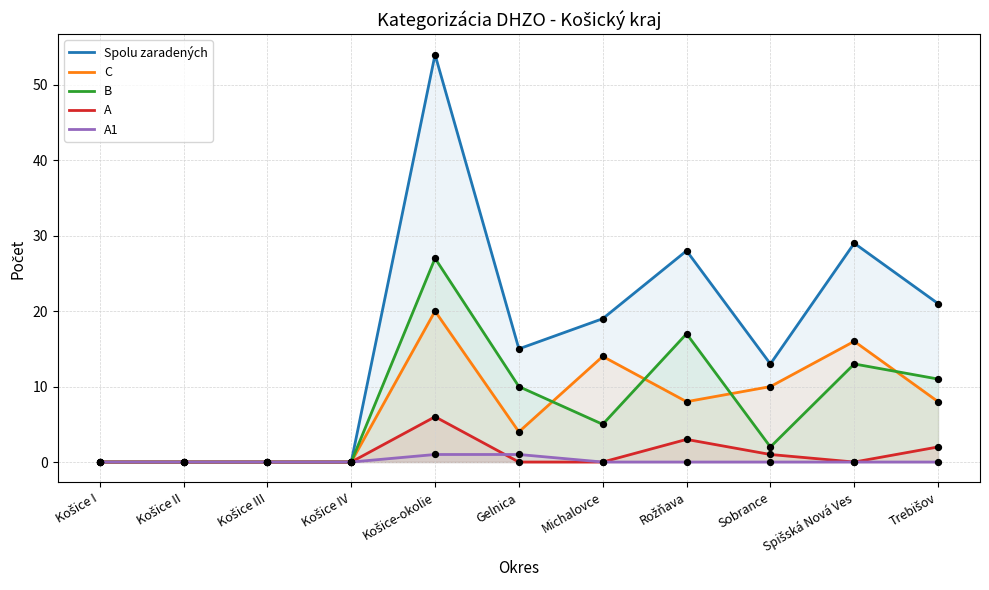

What is the total value across all series at Sobrance?

26